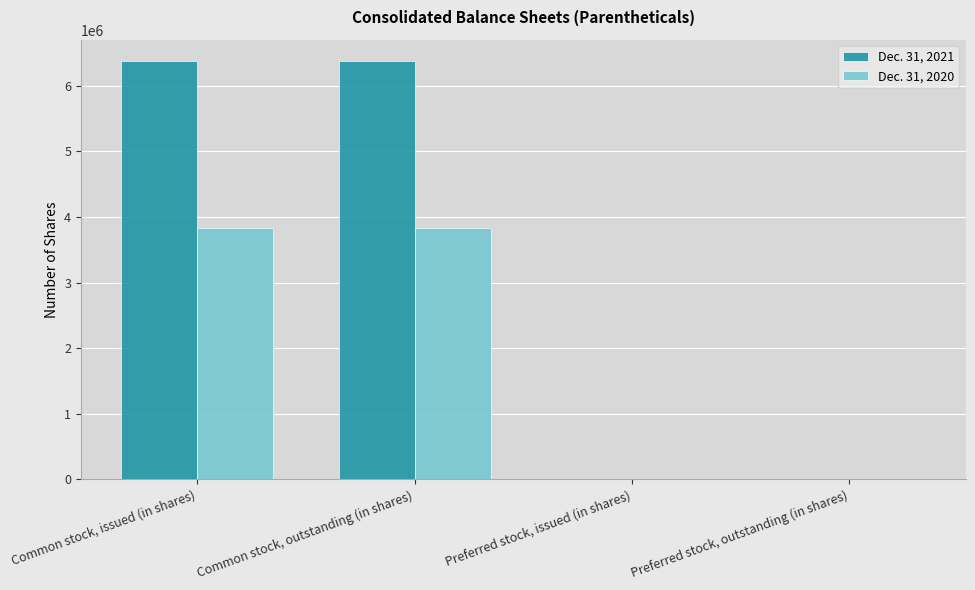

What are all the series names shown in the legend?

Dec. 31, 2021, Dec. 31, 2020